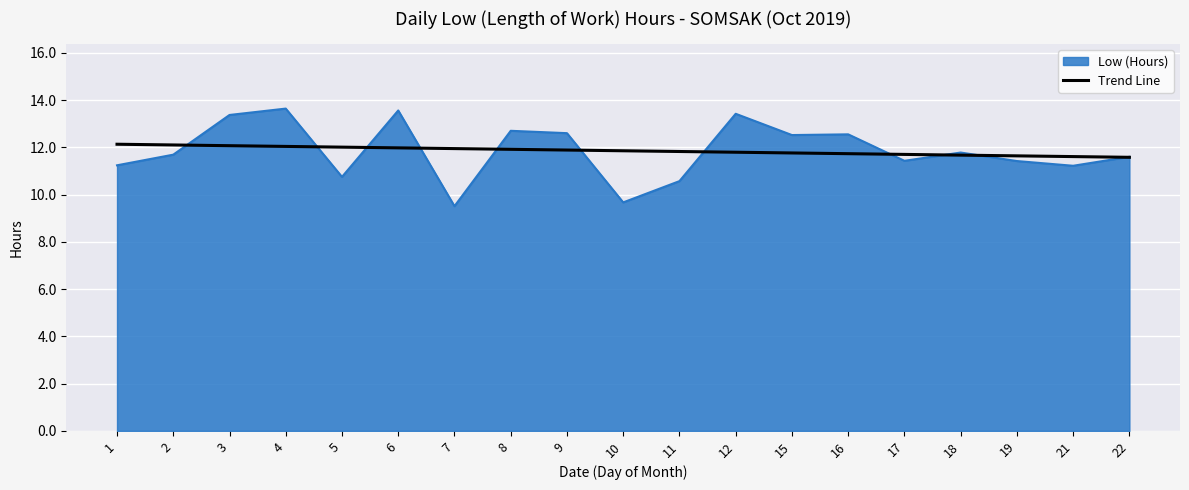

The Low (Hours) series shows 12.6 at 9. True or false?

True